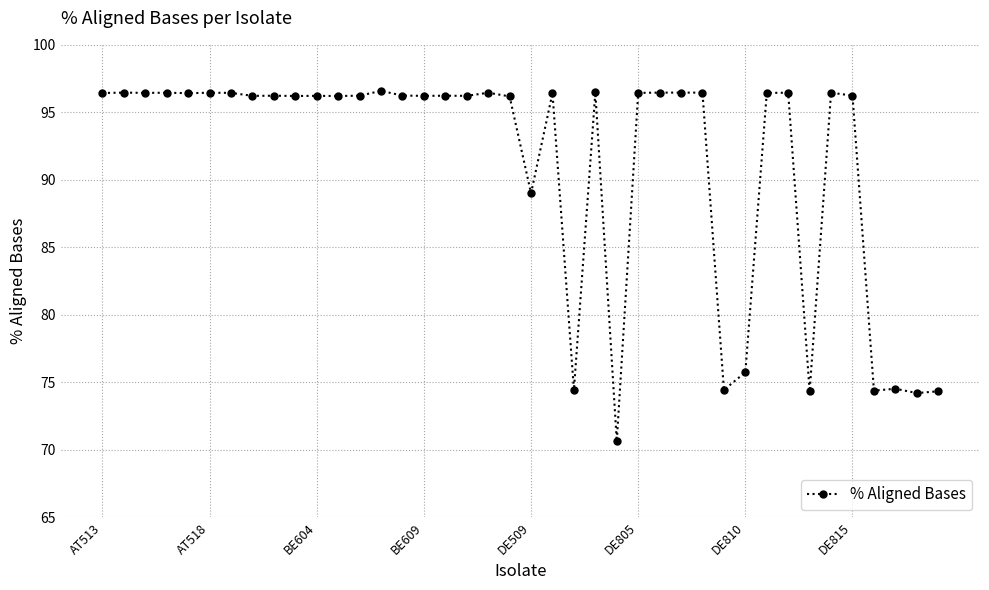

What is the smallest value displayed?

70.6